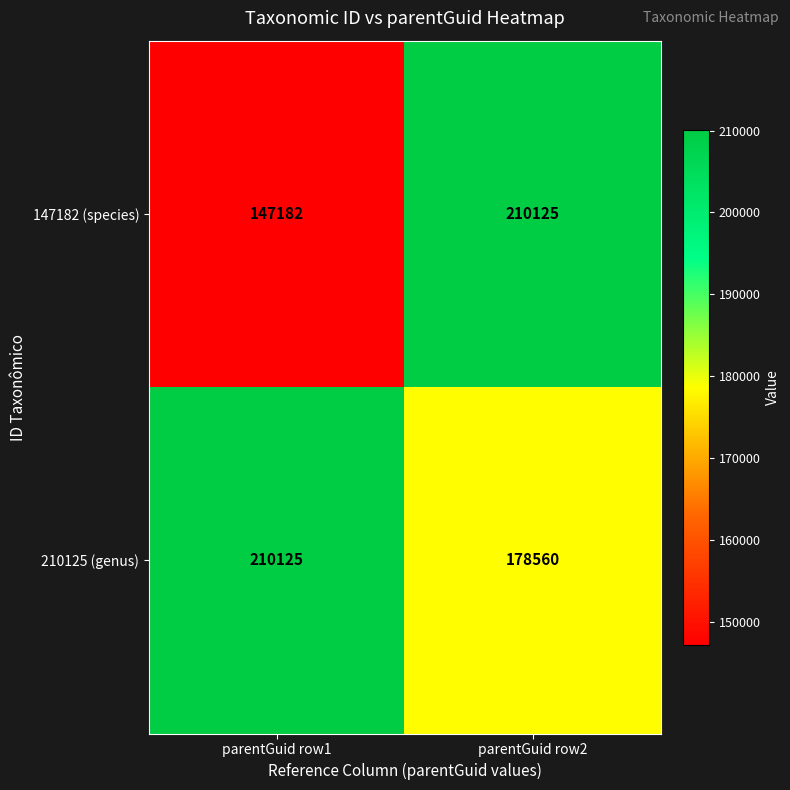

What is the total value across all series at parentGuid row1?

357307